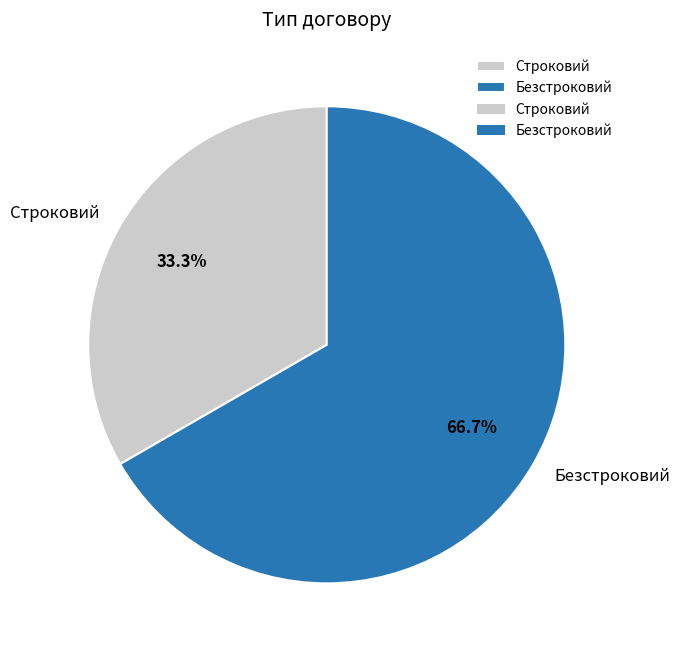

To the nearest percent, what portion does Строковий represent?

33%